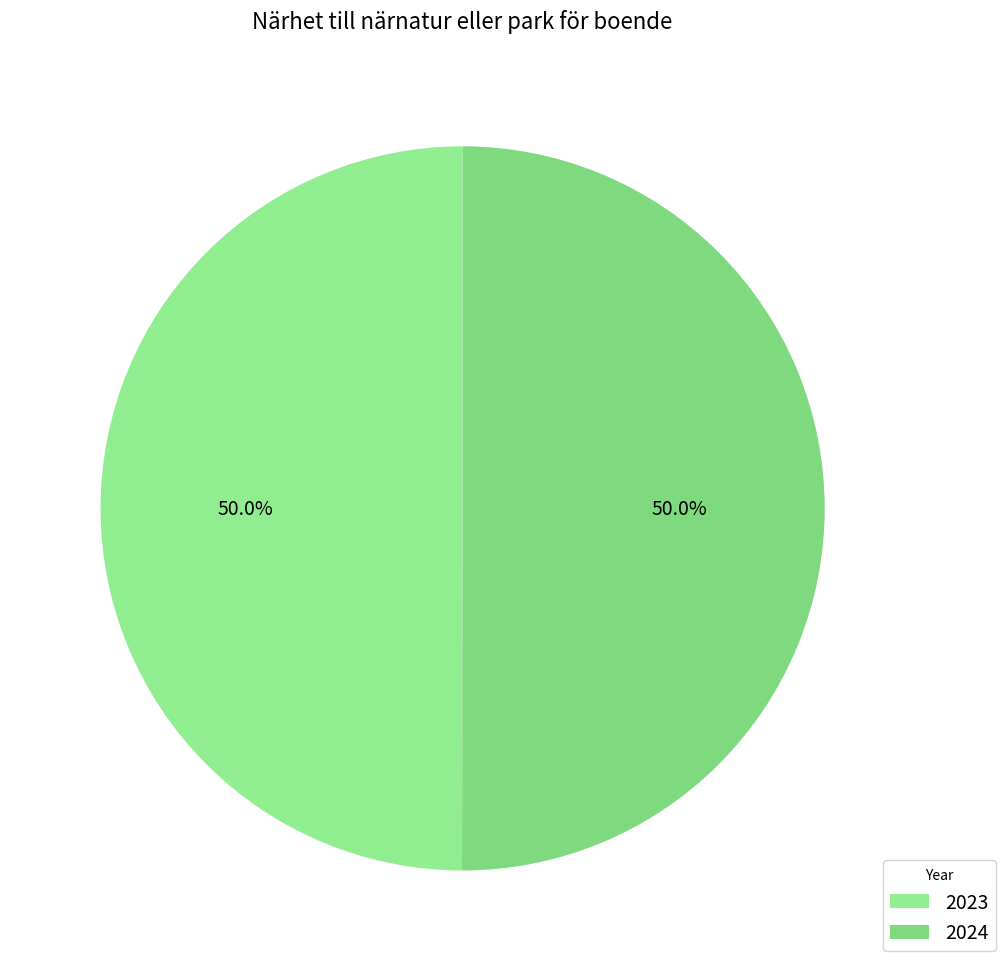

To the nearest percent, what is the average slice percentage?

50%